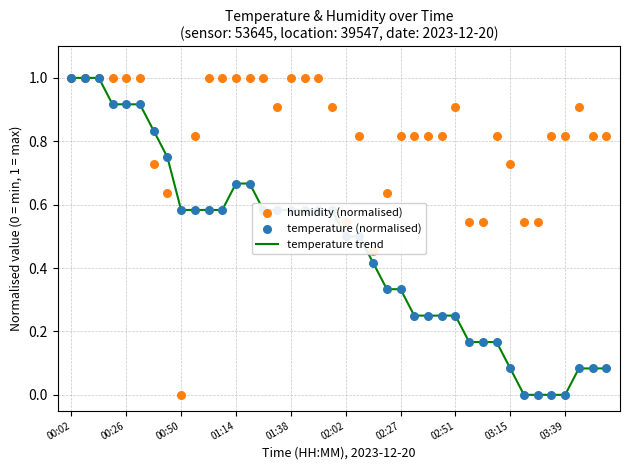

Which series has the widest spread of Y values?

temperature trend